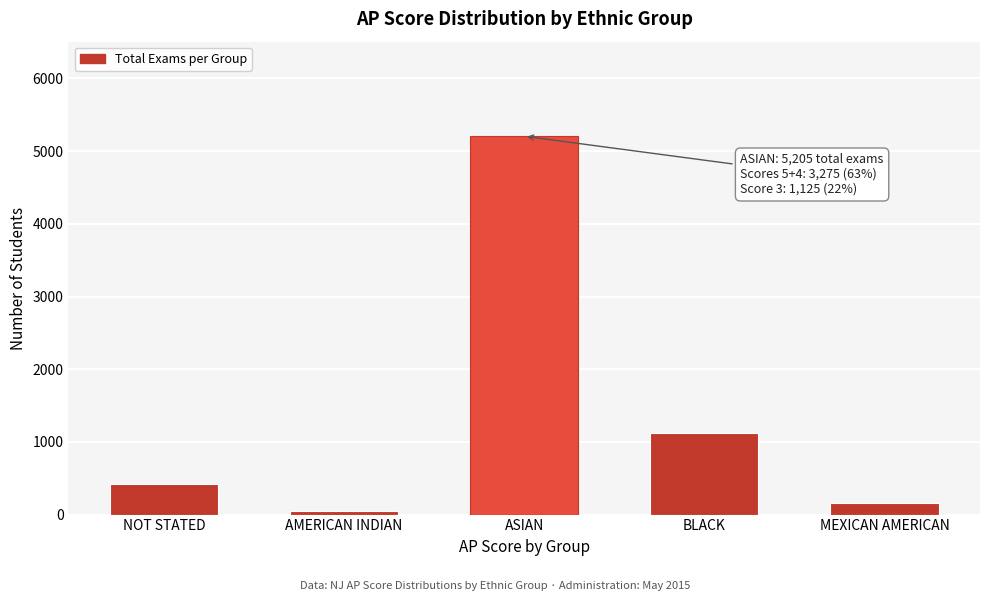

Reading right to left, extract all data points from this chart.

159	1119	5205	50	416